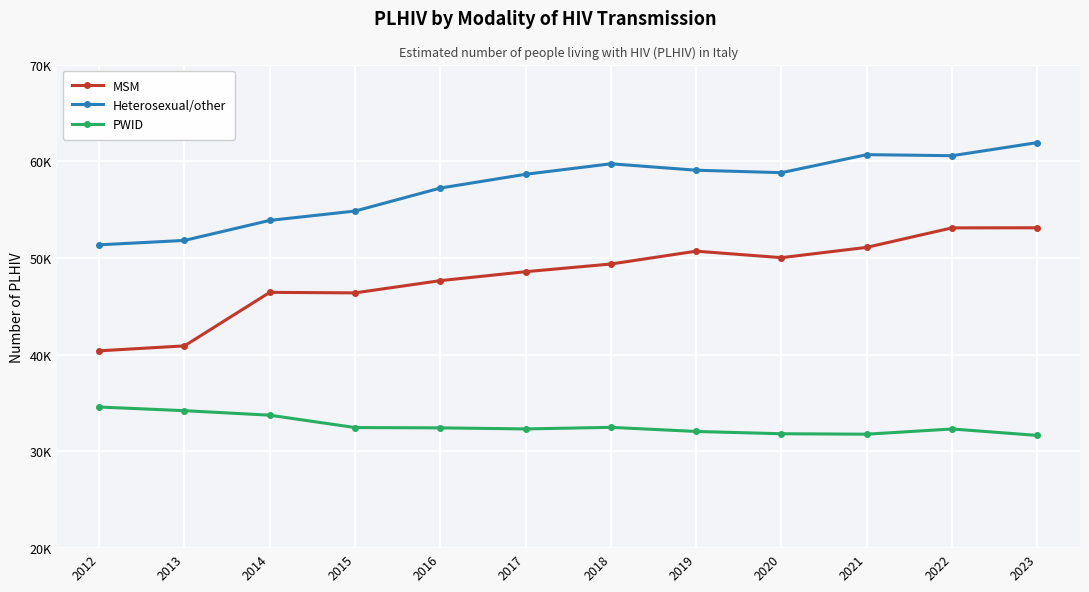

Is this an area chart (filled region under the line)?

No